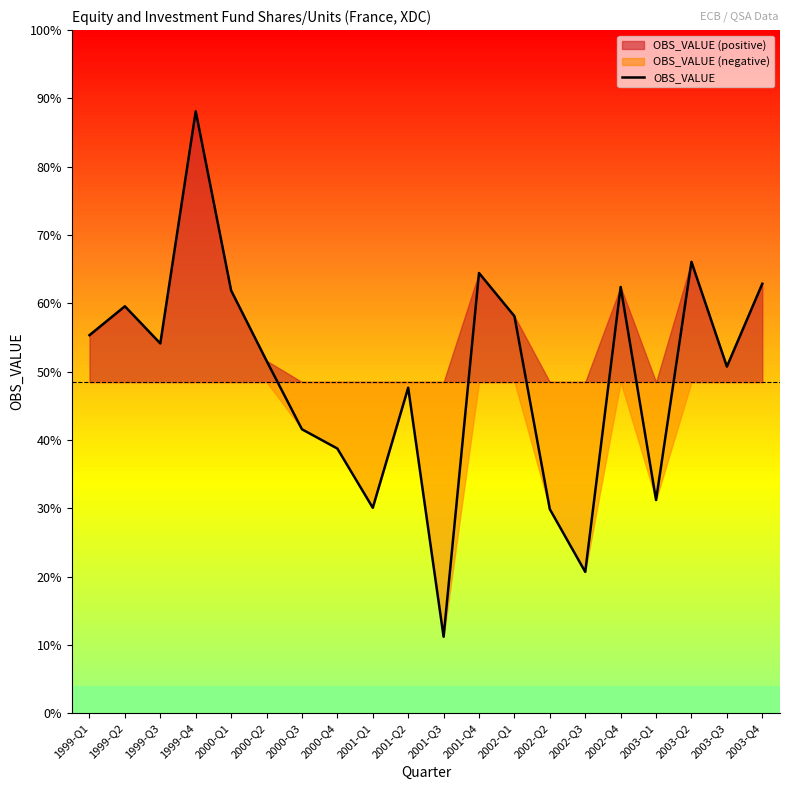

Reading left to right, extract all data points from this chart.

1999-Q1=150322	1999-Q2=243044	1999-Q3=123801	1999-Q4=868834	2000-Q1=293668	2000-Q2=68263	2000-Q3=-151631	2000-Q4=-213525	2001-Q1=-403618	2001-Q2=-18238	2001-Q3=-817518	2001-Q4=349845	2002-Q1=211368	2002-Q2=-408221	2002-Q3=-609372	2002-Q4=305074	2003-Q1=-378666	2003-Q2=385583	2003-Q3=49521	2003-Q4=315329